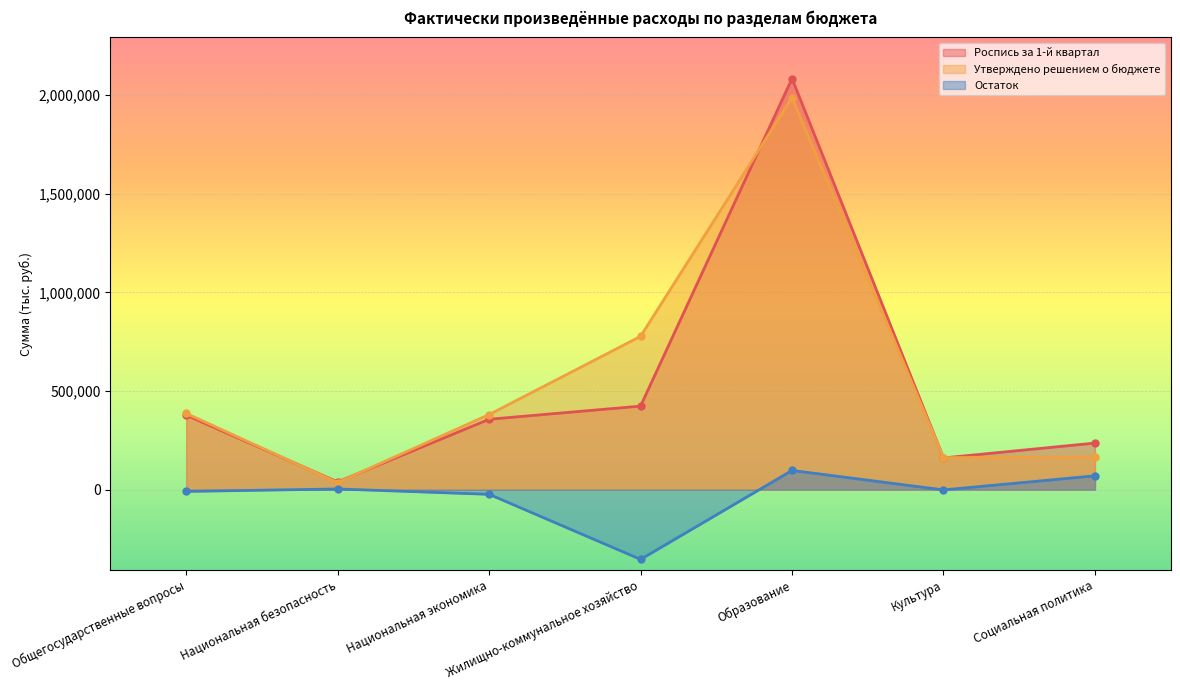

Does the chart display data point markers on the line(s)?

Yes